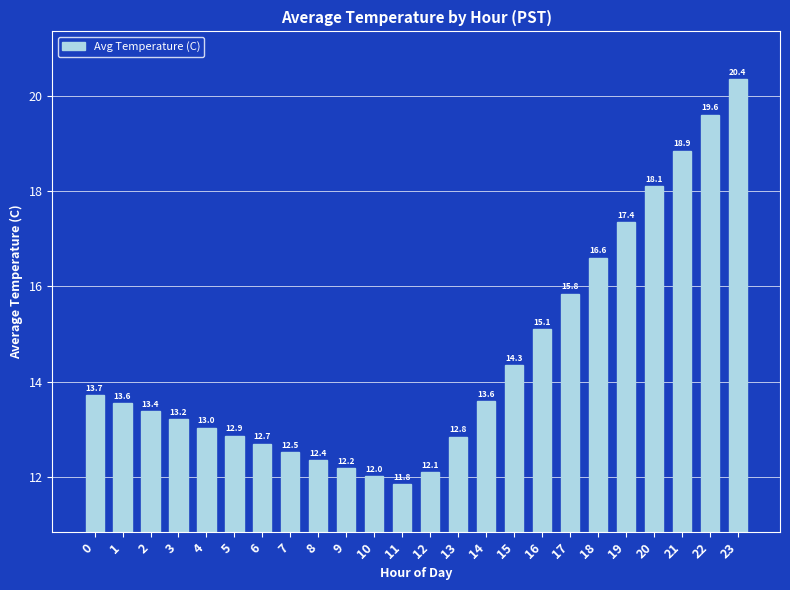

What is the maximum value shown in the chart?

20.4